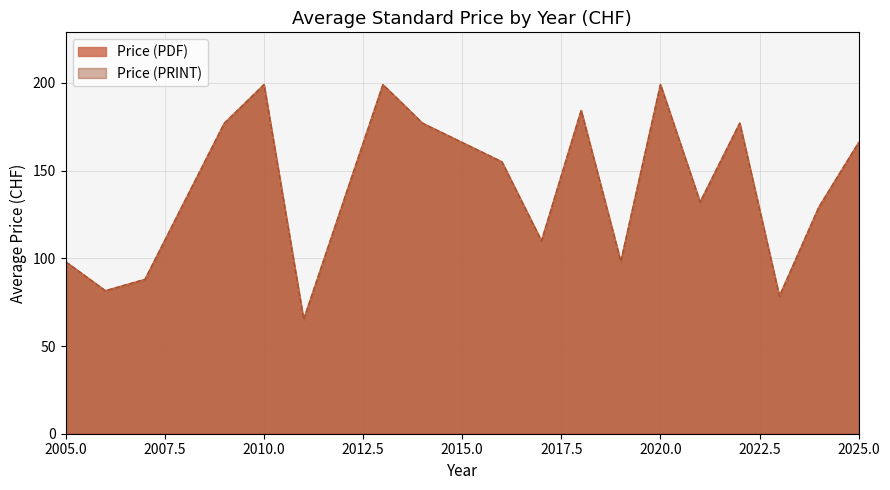

Does the chart display data point markers on the line(s)?

No